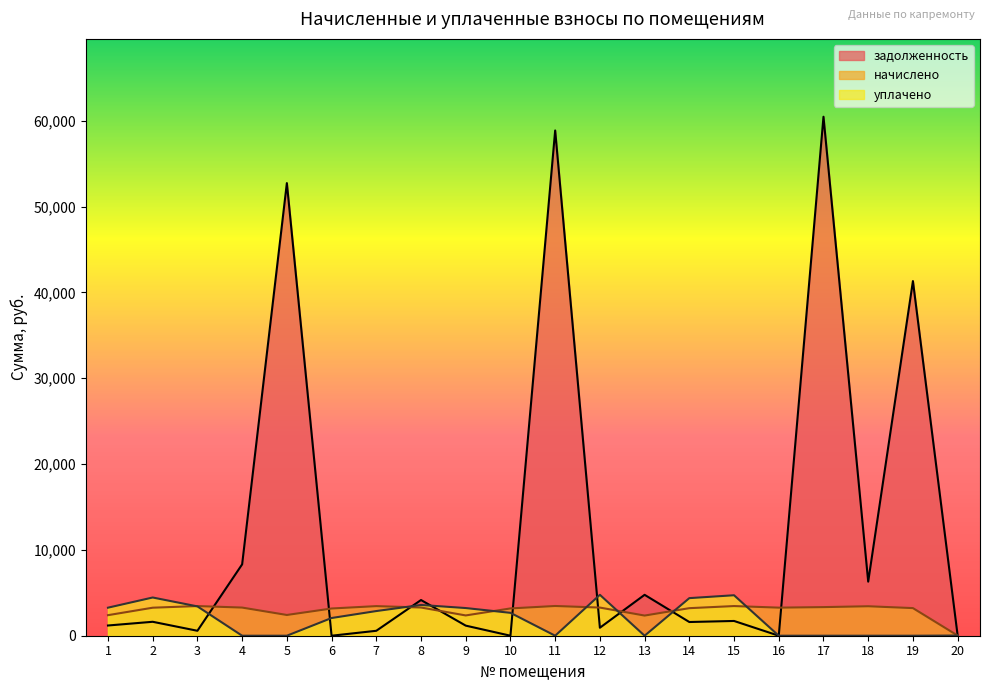

Which series ends up on top after the final intersection of начислено and задолженность?

задолженность